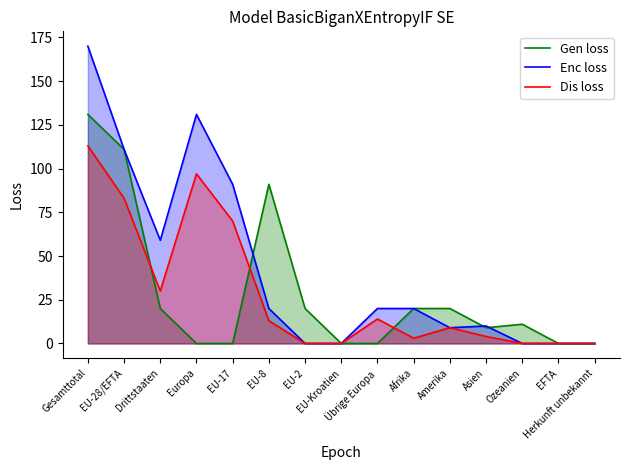

At which category does Enc loss reach its first local valley?

Drittstaaten